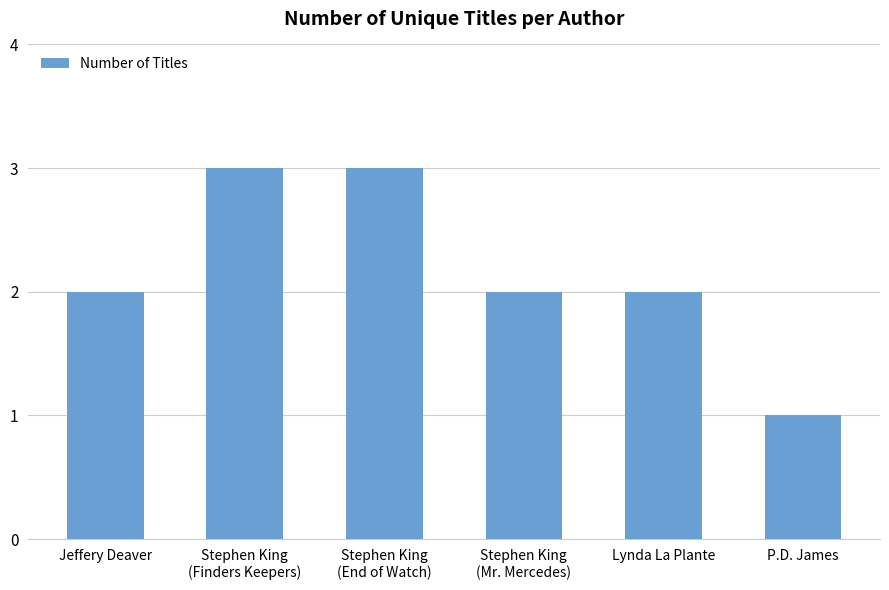

Is it true that the value at P.D. James is 0?

False